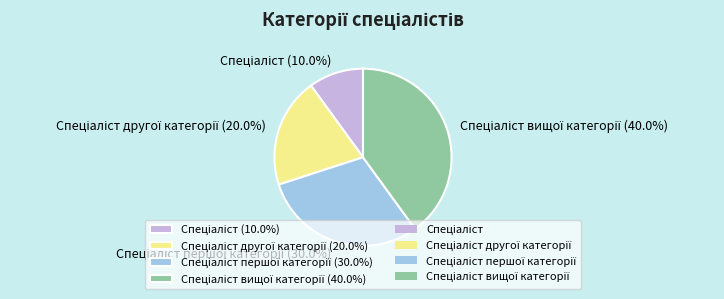

Count the number of slices in the pie.

4